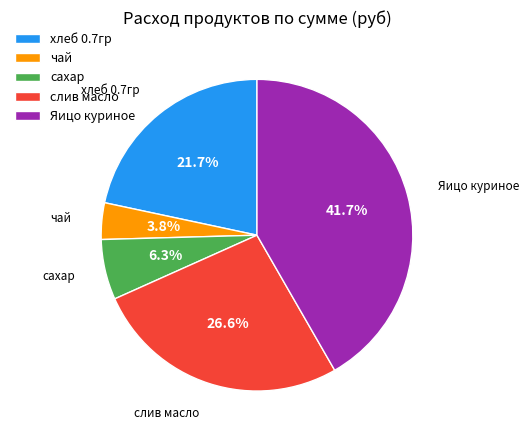

Is the sum of Яицо куриное and чай greater than half?

No